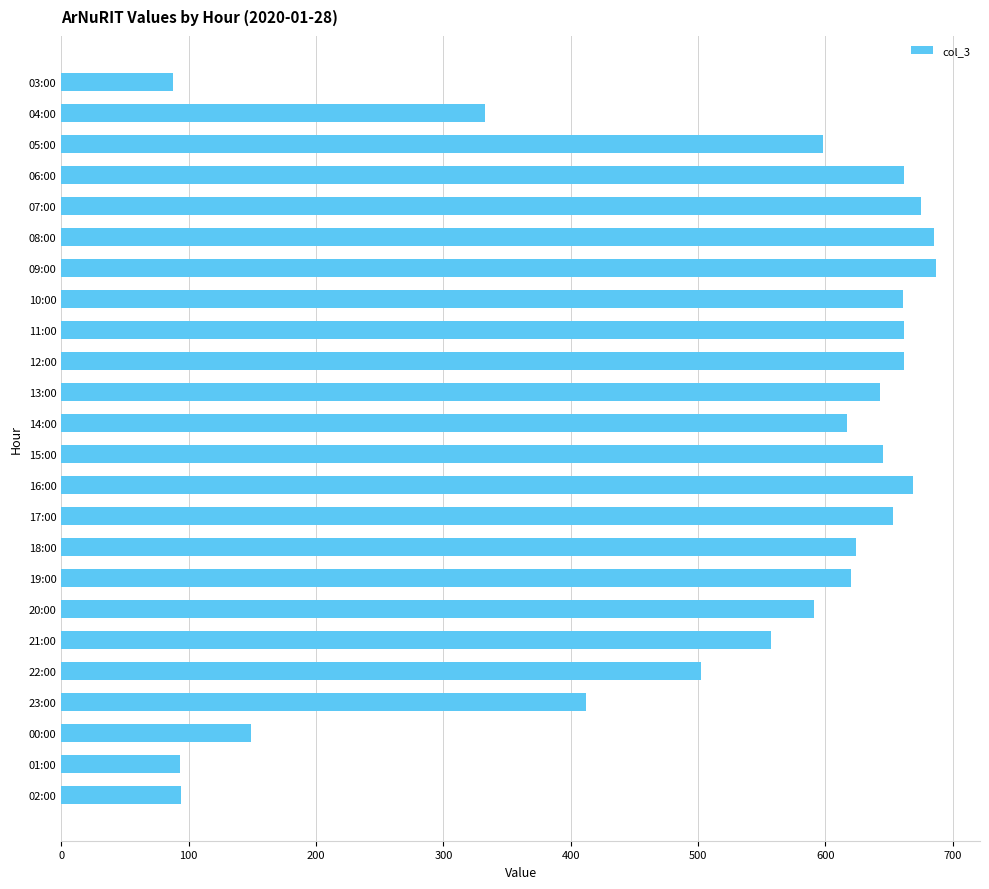

What is the change in value from 10:00 to 03:00?

-573